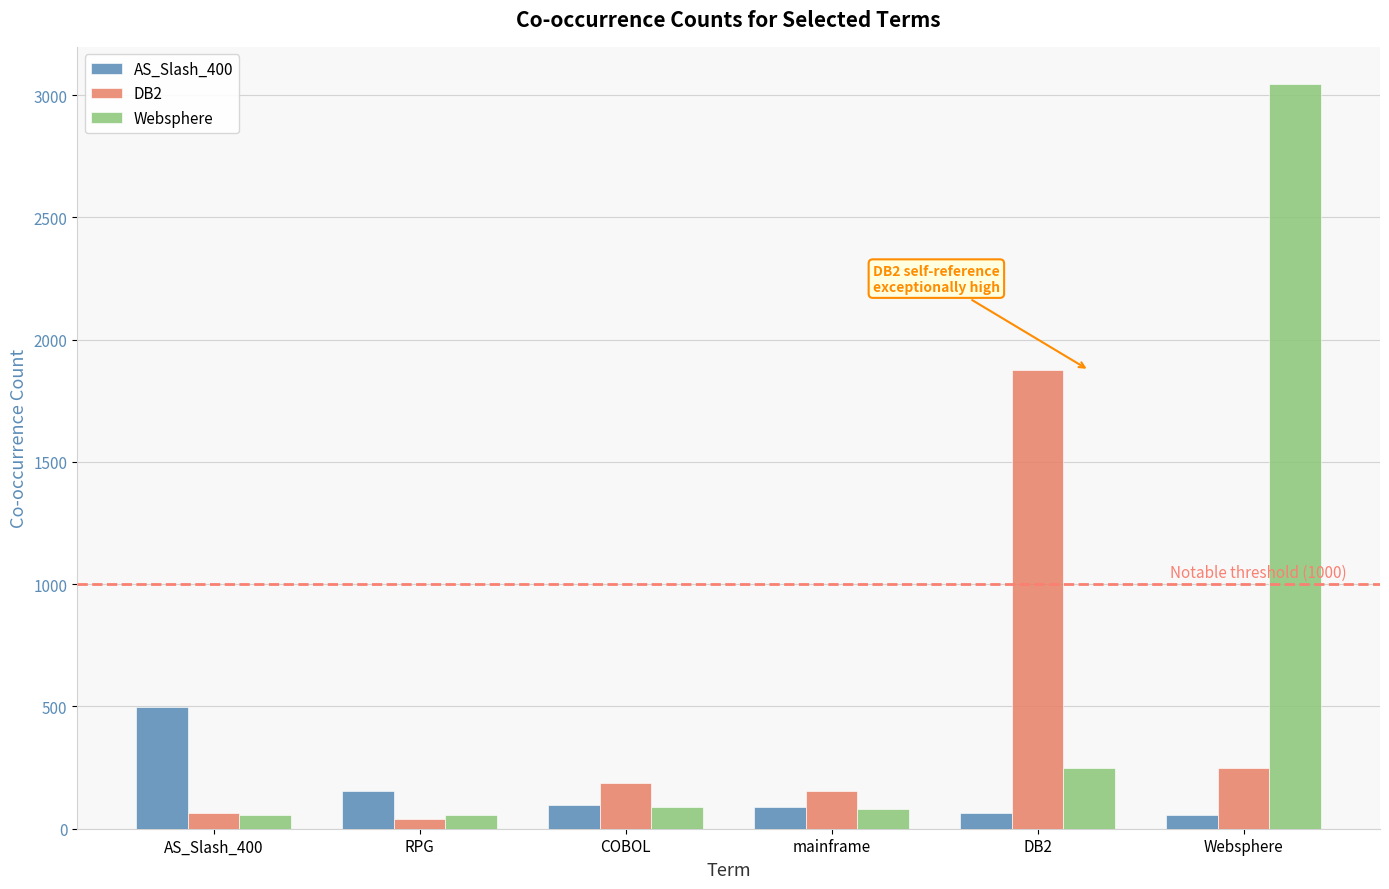

What is the average value of the Websphere series?

596